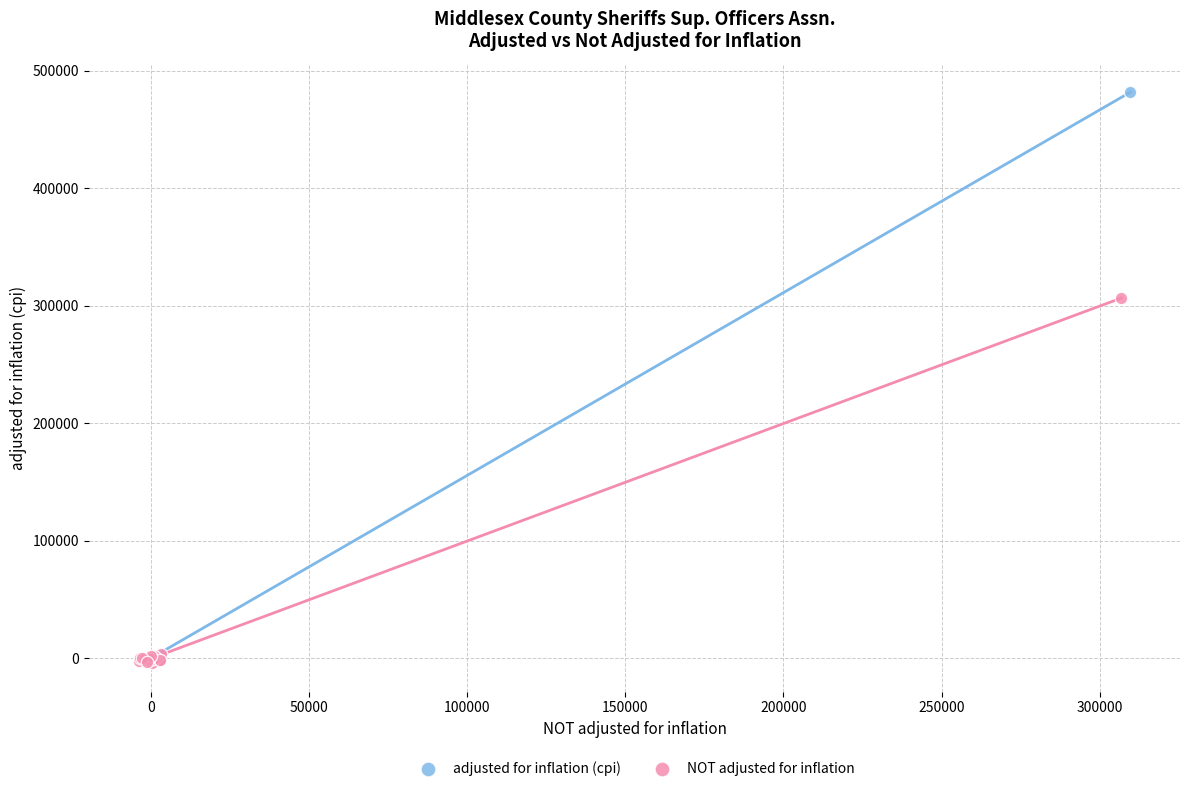

Which series reaches the maximum Y coordinate?

adjusted for inflation (cpi)